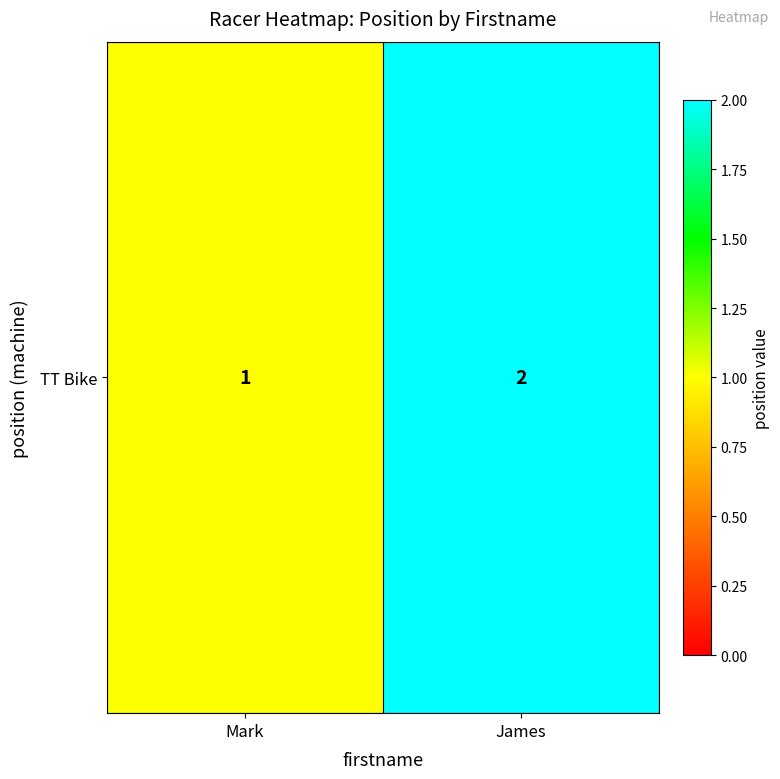

Read the value at Mark.

1